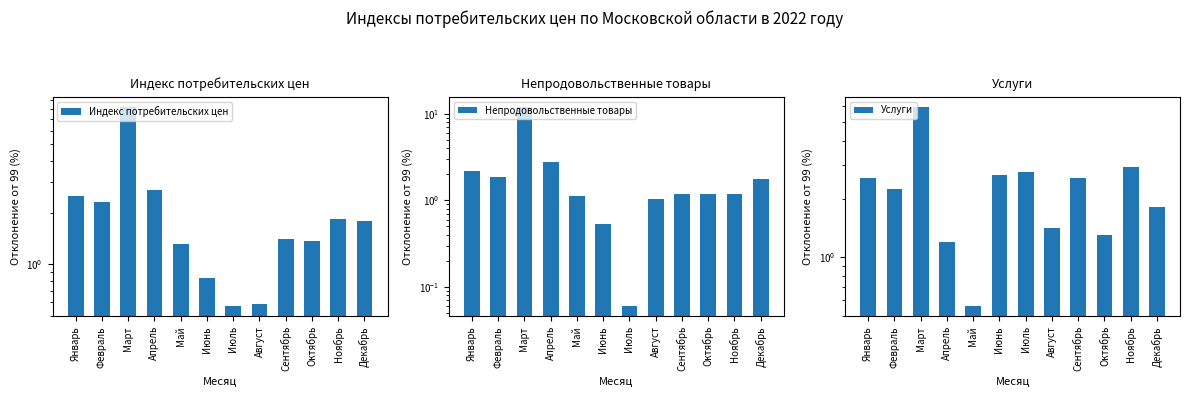

What is the highest value of the Индекс потребительских цен series?

8.3